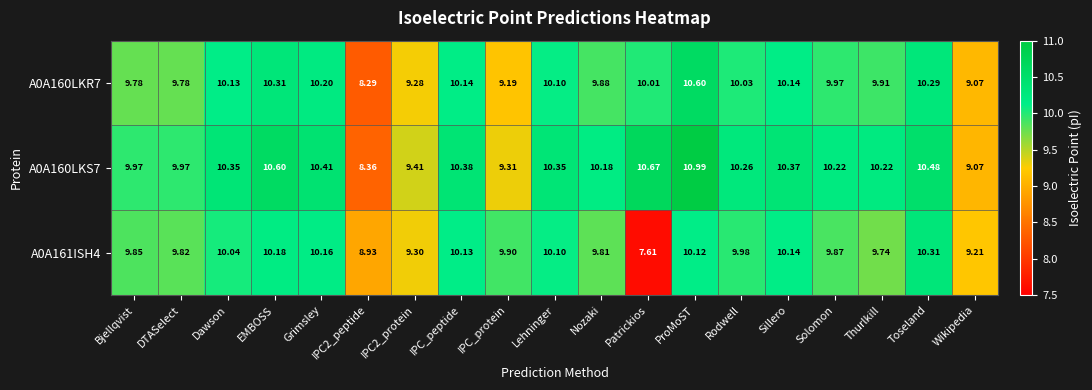

Is the value of A0A160LKS7 at IPC2_protein greater than the value of A0A160LKR7 at Patrickios?

No